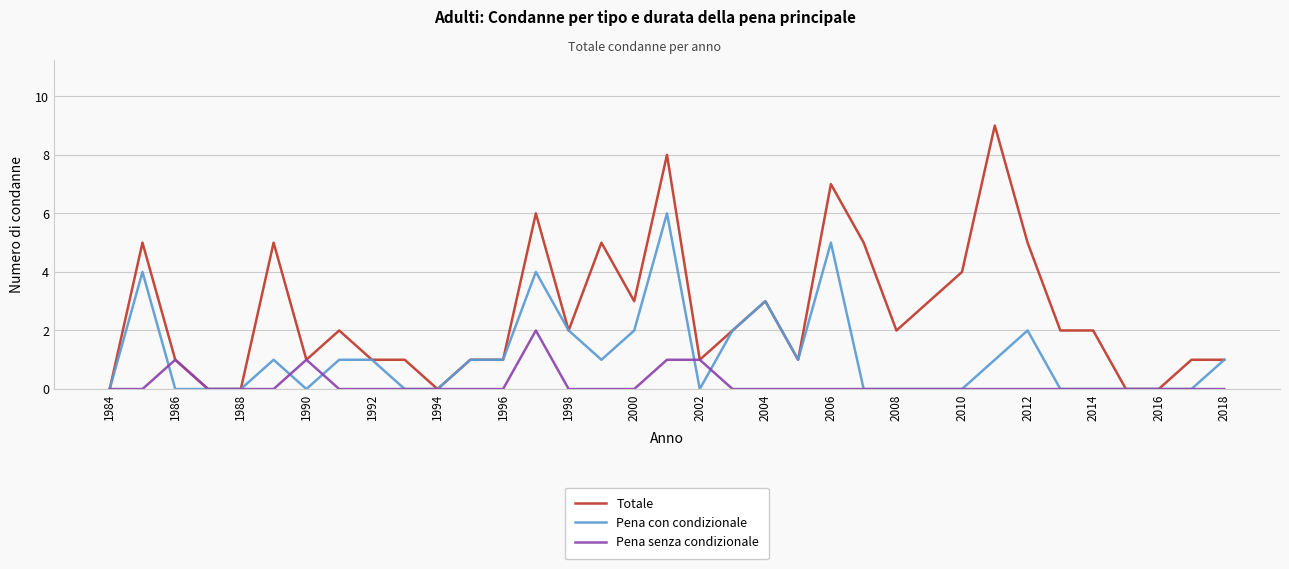

What are all the series names shown in the legend?

Totale, Pena con condizionale, Pena senza condizionale